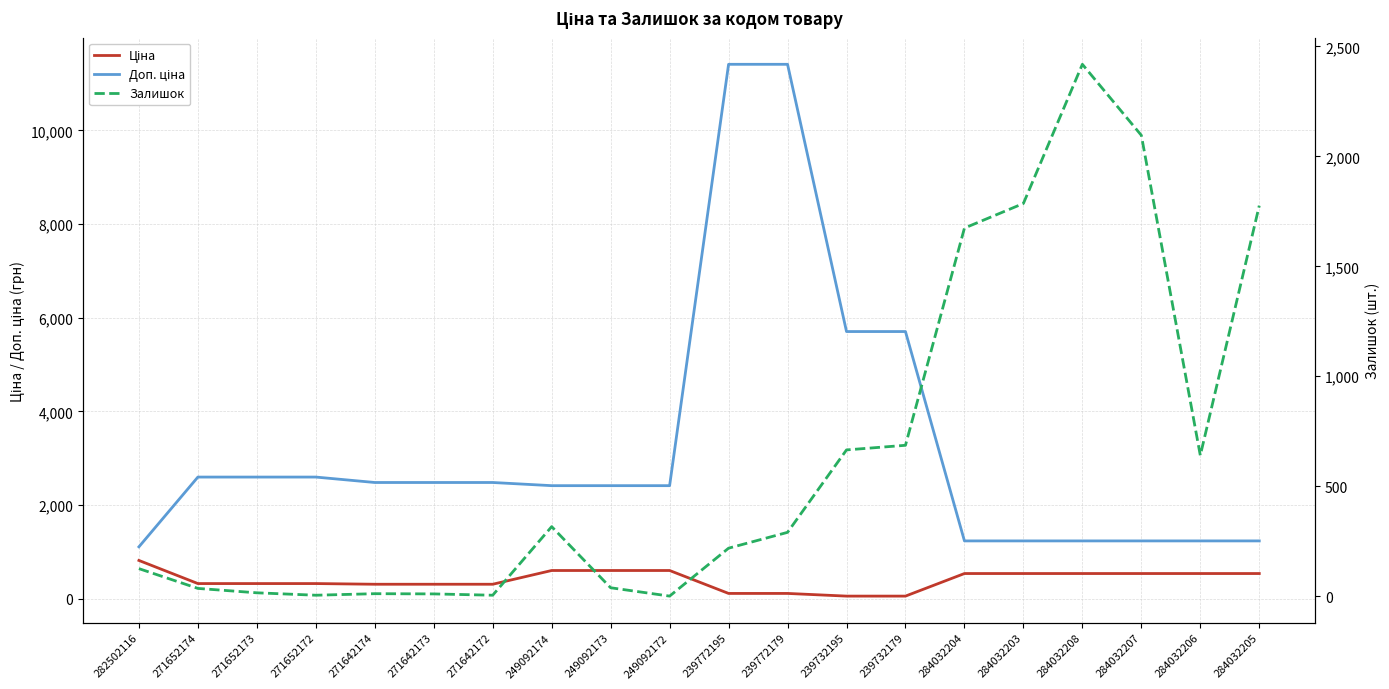

True or false: Доп. ціна and Ціна cross at least once.

False